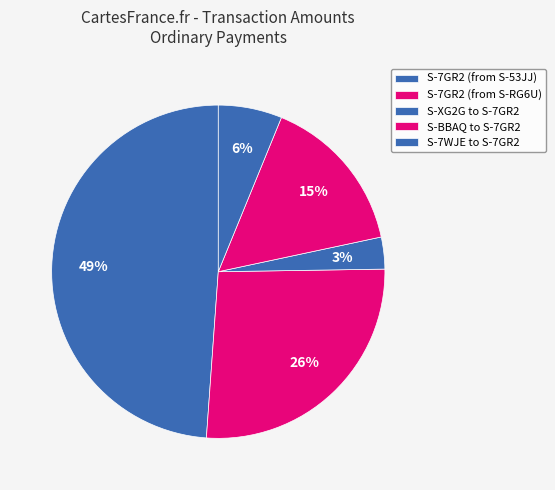

How many segments does this pie chart have?

5